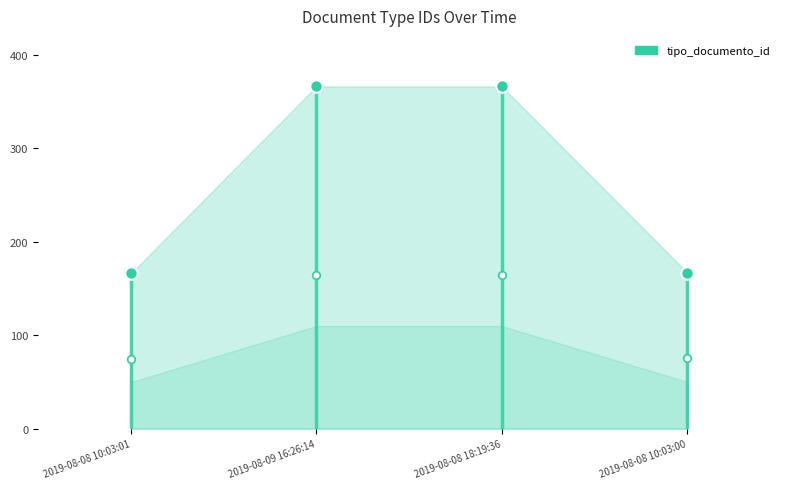

Between 2019-08-08 10:03:00 and 2019-08-09 16:26:14, which is larger?

2019-08-09 16:26:14